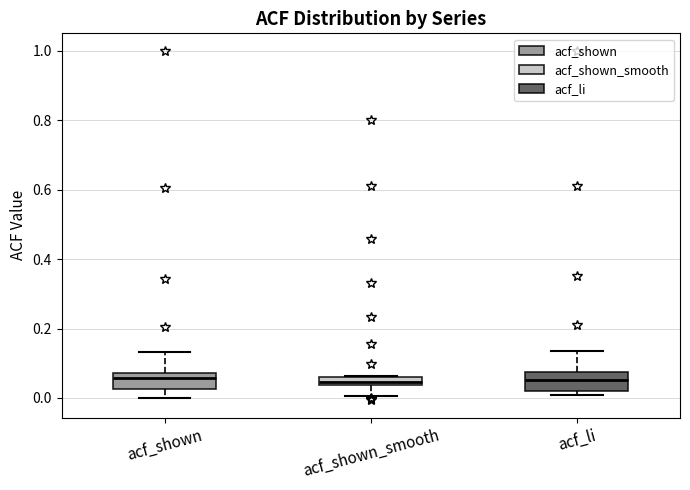

Where is the upper edge of the box for acf_li on the y-axis? The values are not printed on the chart, so give them approximately, as read against the axis.

0.08